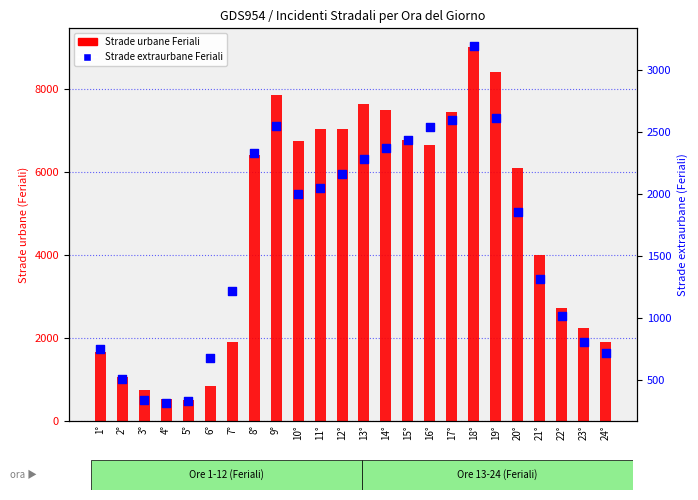

Which series has the widest spread of Y values?

Strade urbane Feriali